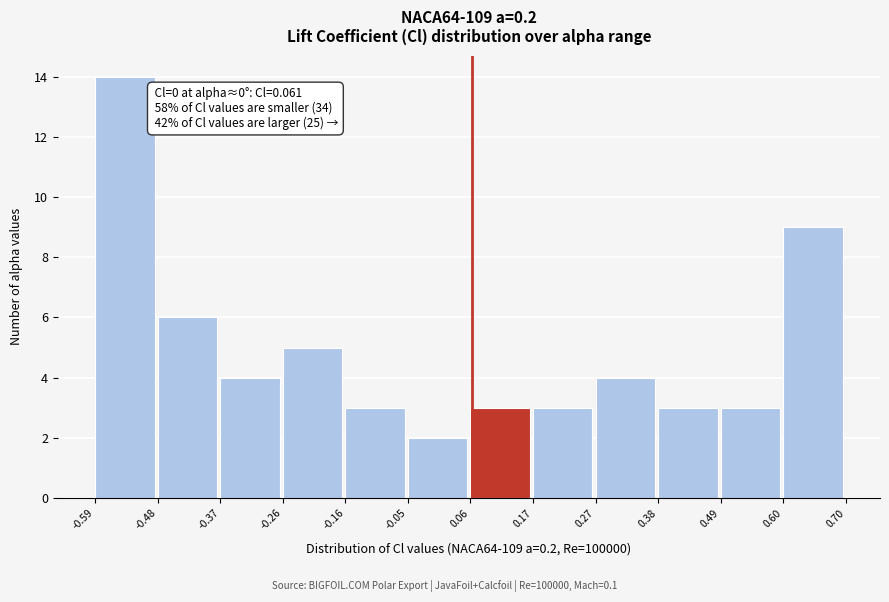

Over which range of the x-axis is the bar tallest?

-0.59 to -0.48